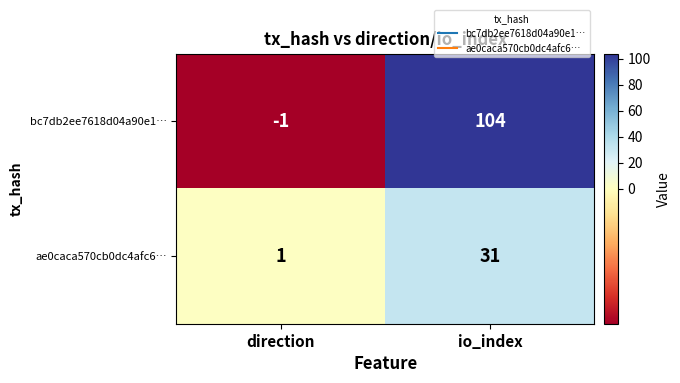

What is the difference between the highest and lowest values at io_index?

73